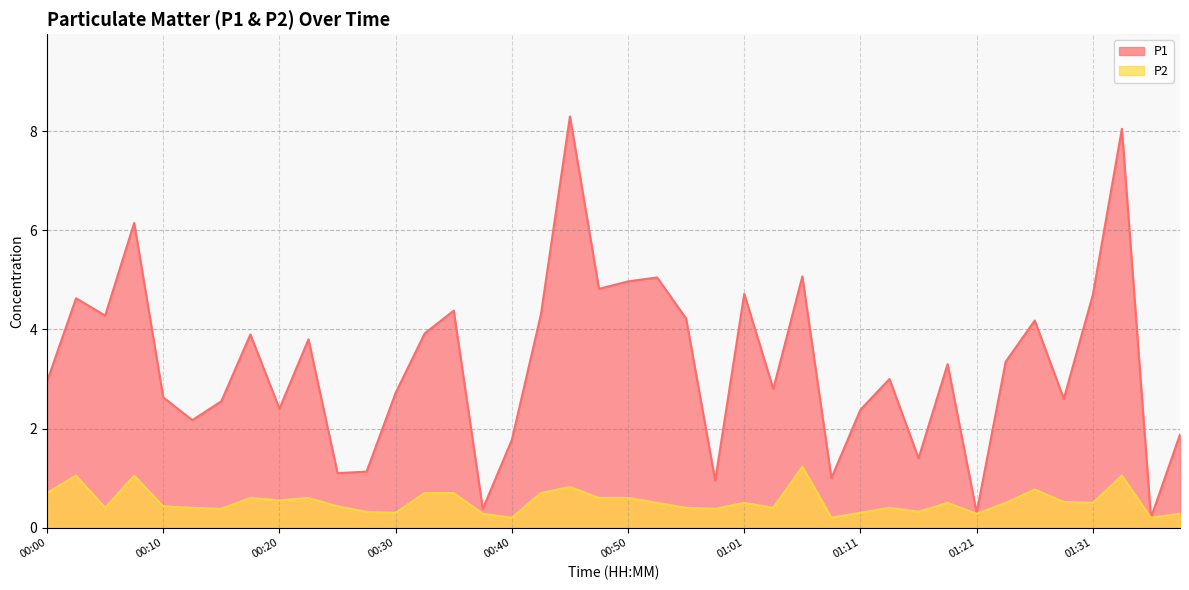

True or false: P2 has more than 2 points higher than both neighbors.

True